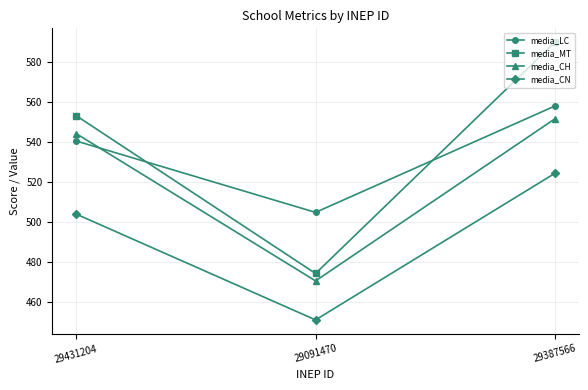

List the series in order of their peak value, highest first.

media_MT, media_LC, media_CH, media_CN